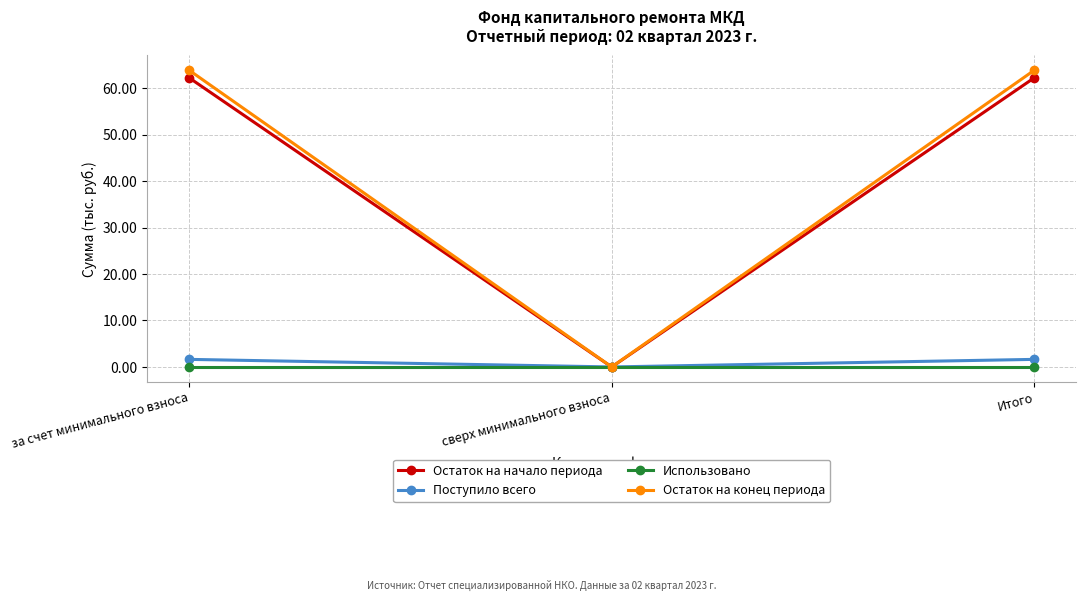

Which category has the lowest value in the Поступило всего series?

сверх минимального взноса